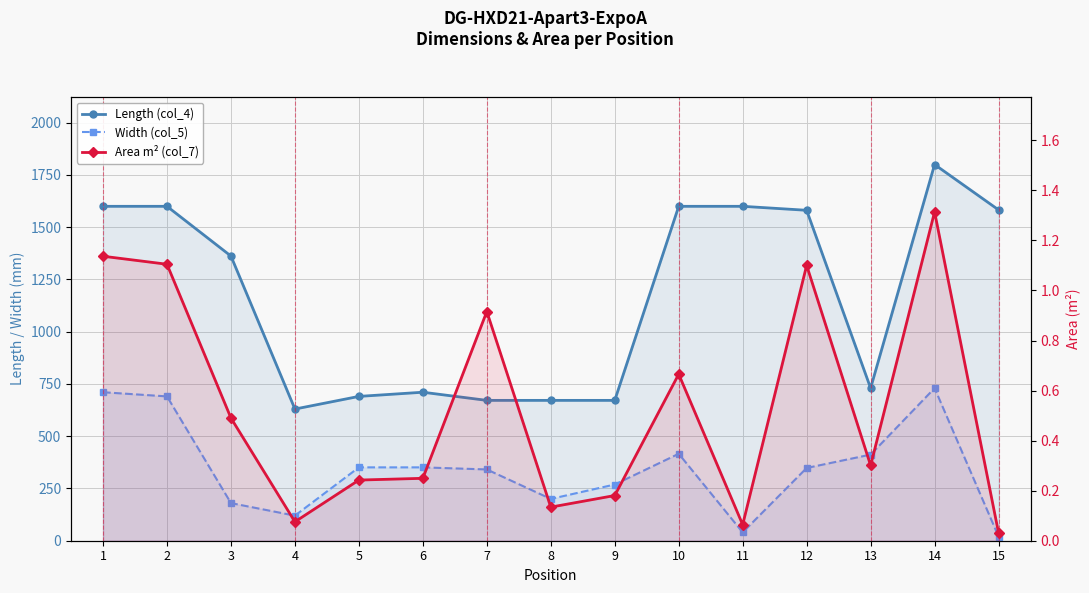

What is the sum of the Area m² (col_7) values at 10 and 1?

1.8